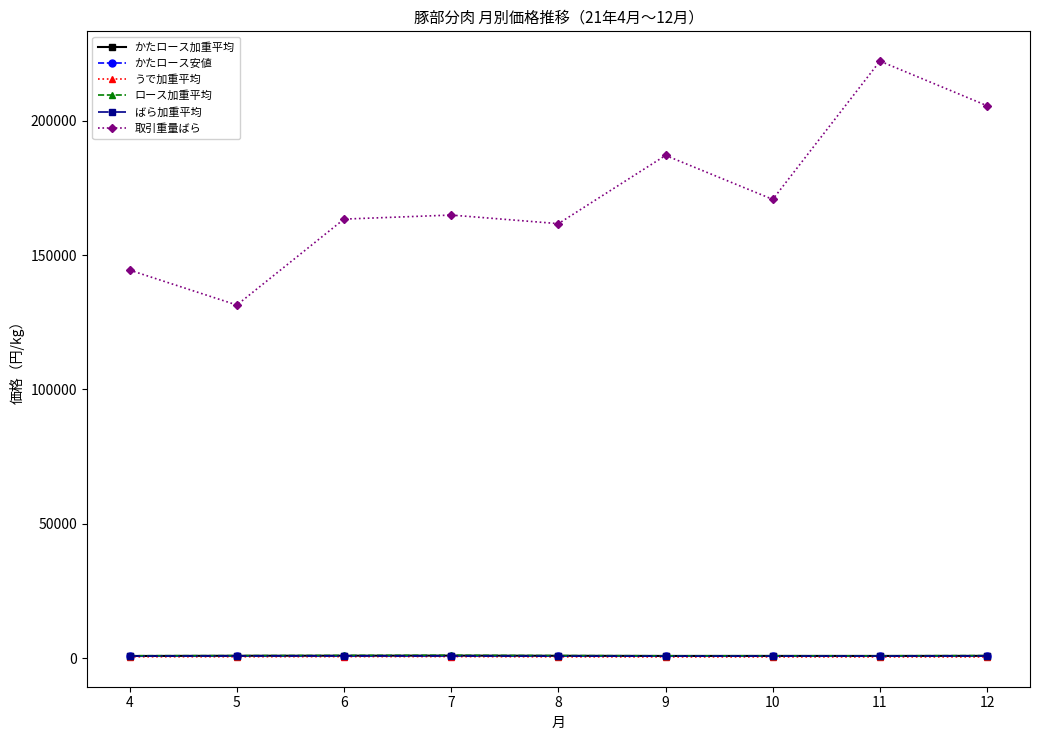

What is the greatest value displayed?

222188